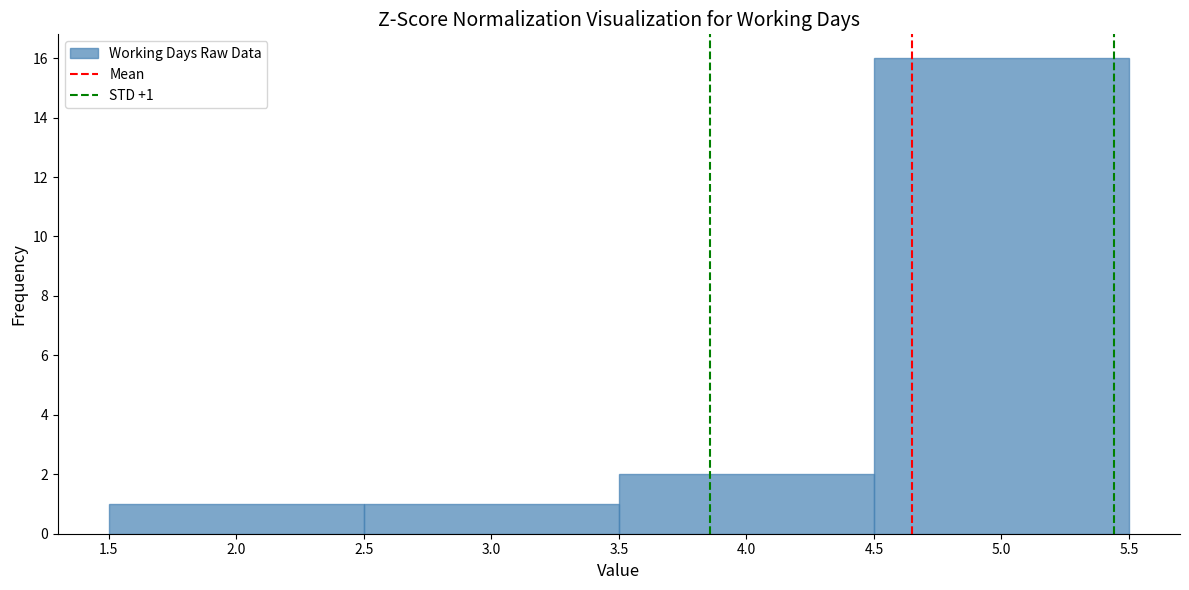

Over which range of the x-axis is the bar tallest?

4.5 to 5.5